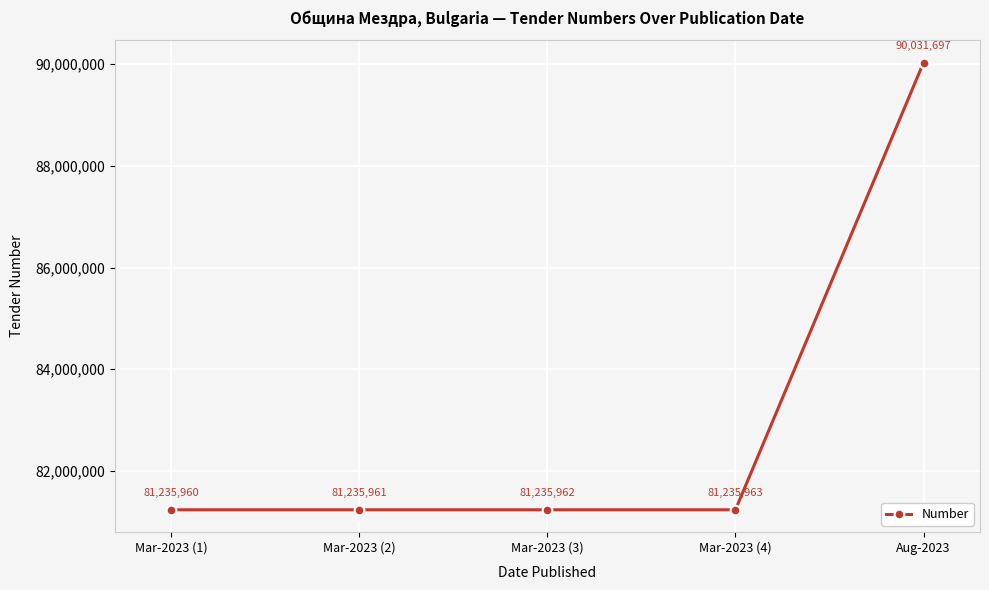

What is the greatest value displayed?

90031697